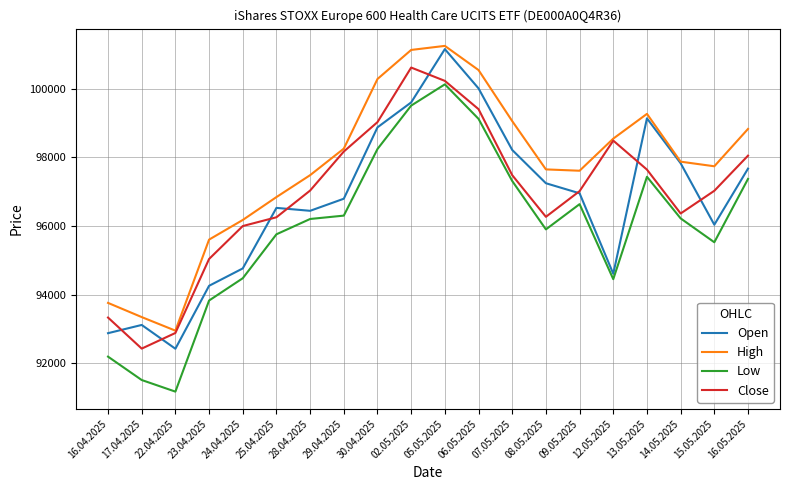

True or false: Close has a value of 99401 at 06.05.2025.

True